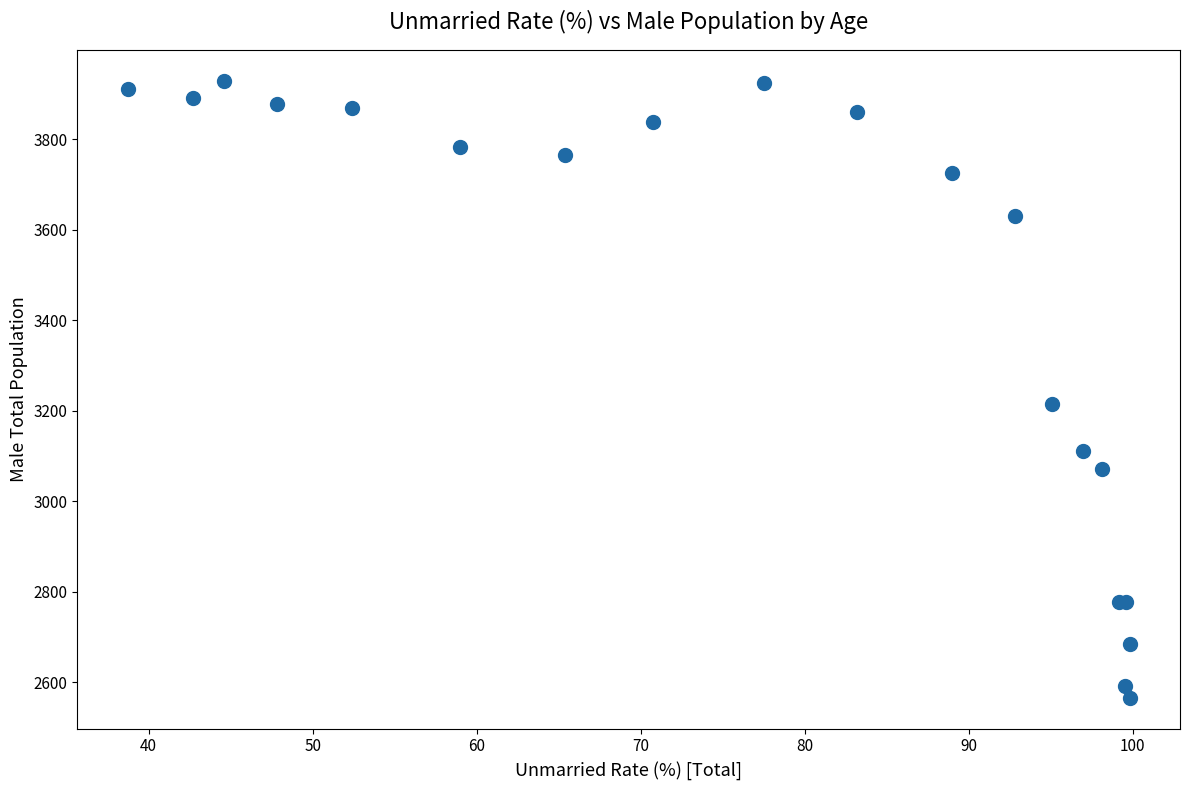

What Y value in the scatter plot is closest to 3247?

3215